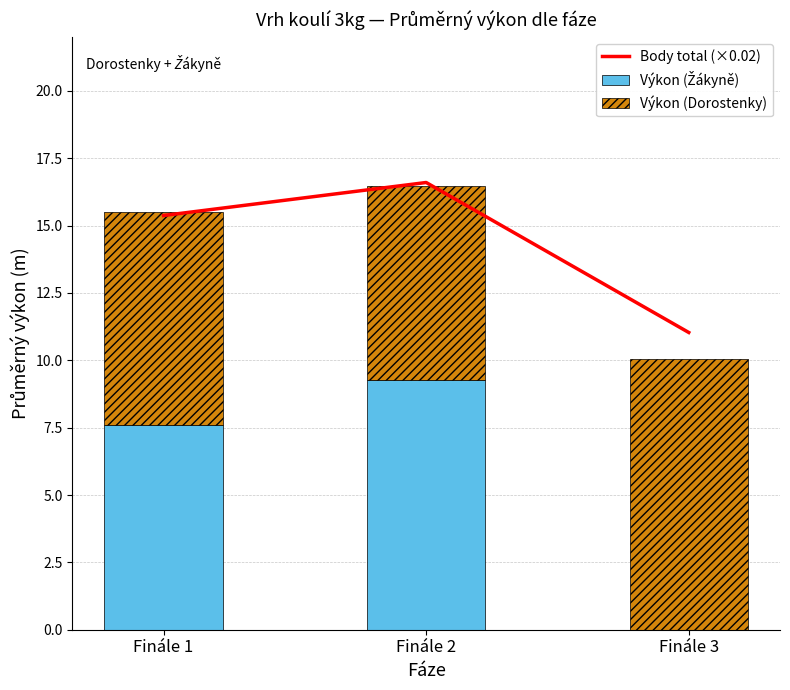

What is the total value across all series at Finále 1?

30.9